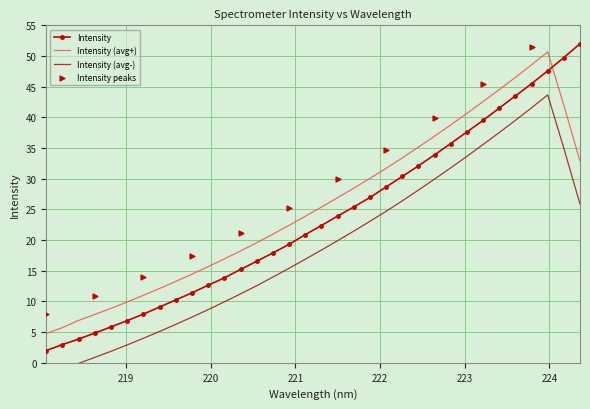

What is the change in value from 221.1174 to 222.8355?

+14.8